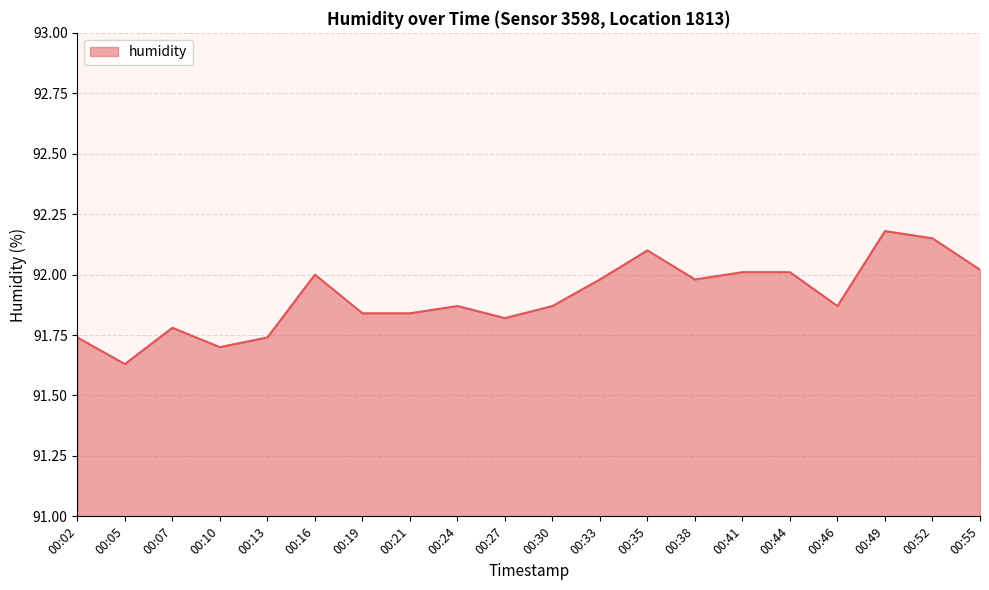

At which label is the value closest to 91?

00:05